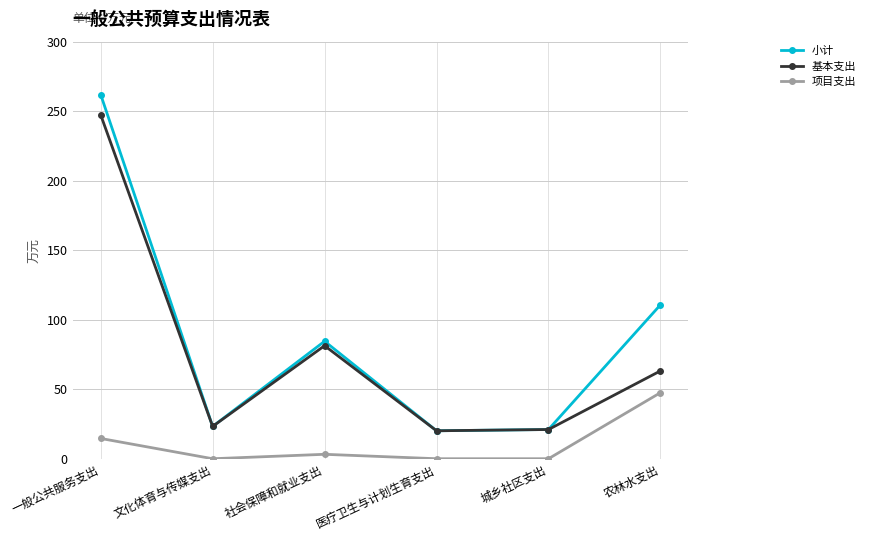

Where is 项目支出 nearest to the value 23?

一般公共服务支出